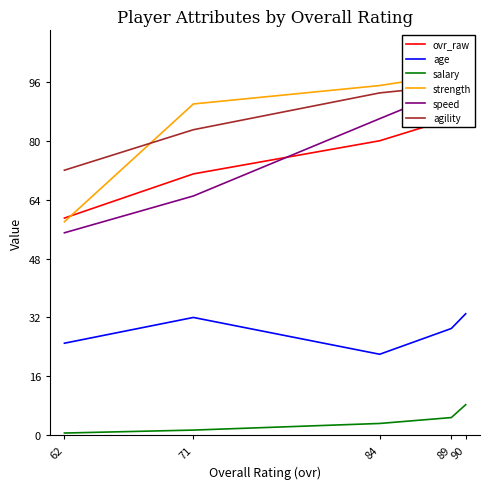

Which category has the lowest value in the salary series?

62